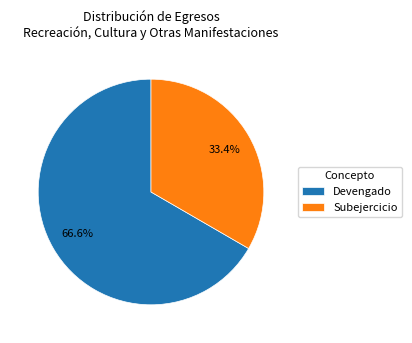

To the nearest percent, what portion does Subejercicio represent?

33%